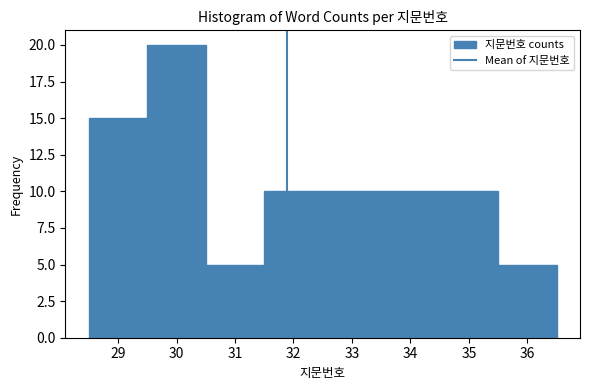

Reading left to right, list every bar in this chart as the range it spans on the x-axis followed by its height. The values are not printed on the chart, so give them approximately, as read against the axis.

28.5 to 29.5: 15
29.5 to 30.5: 20
30.5 to 31.5: 5
31.5 to 32.5: 10
32.5 to 33.5: 10
33.5 to 34.5: 10
34.5 to 35.5: 10
35.5 to 36.5: 5